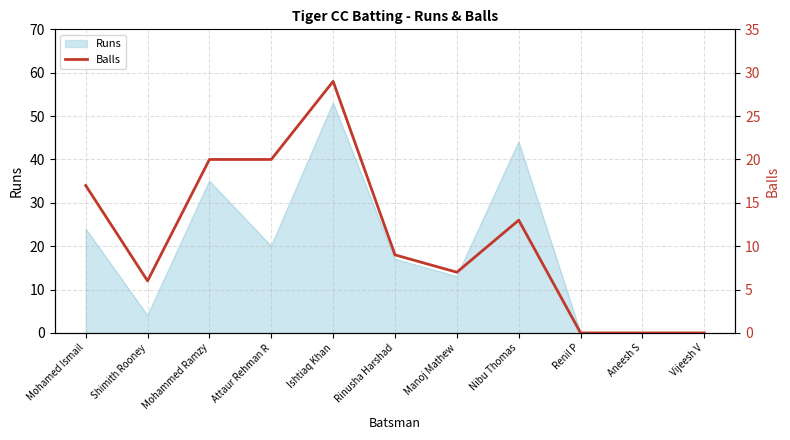

How many points are higher than both their immediate neighbors (excluding endpoints)?

2